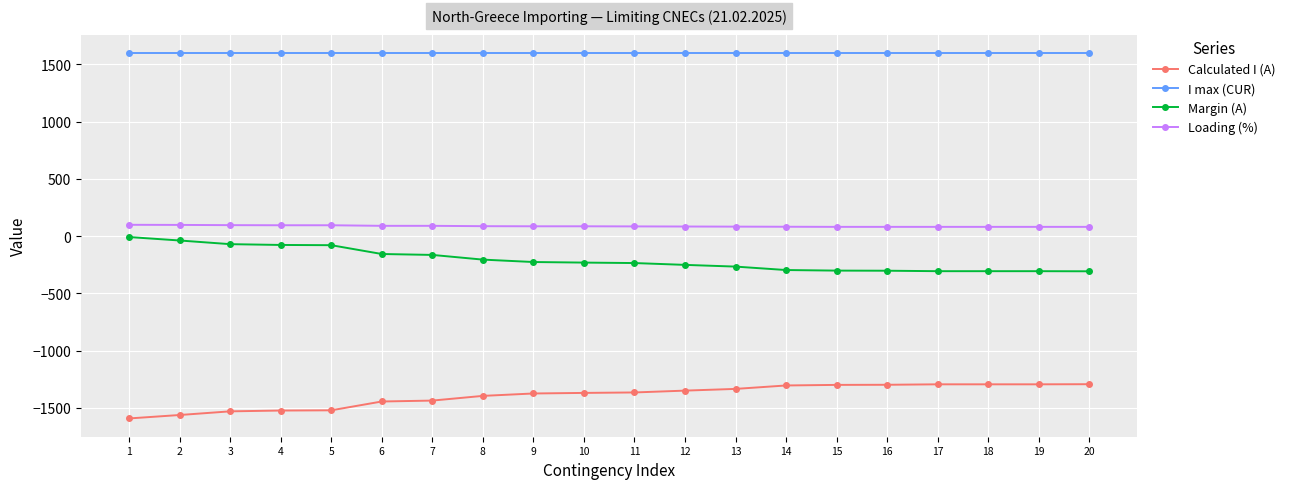

What is the sum of the Margin (A) values at 6 and 8?

-361